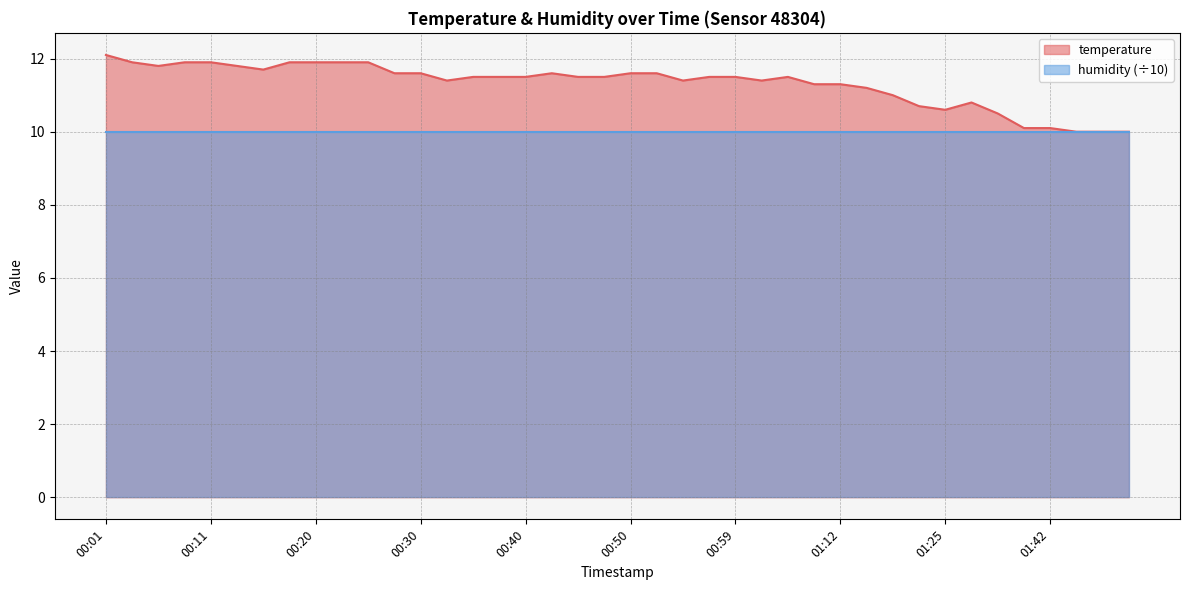

What is the ratio of the value at 00:50 to the value at 01:33?

1.1